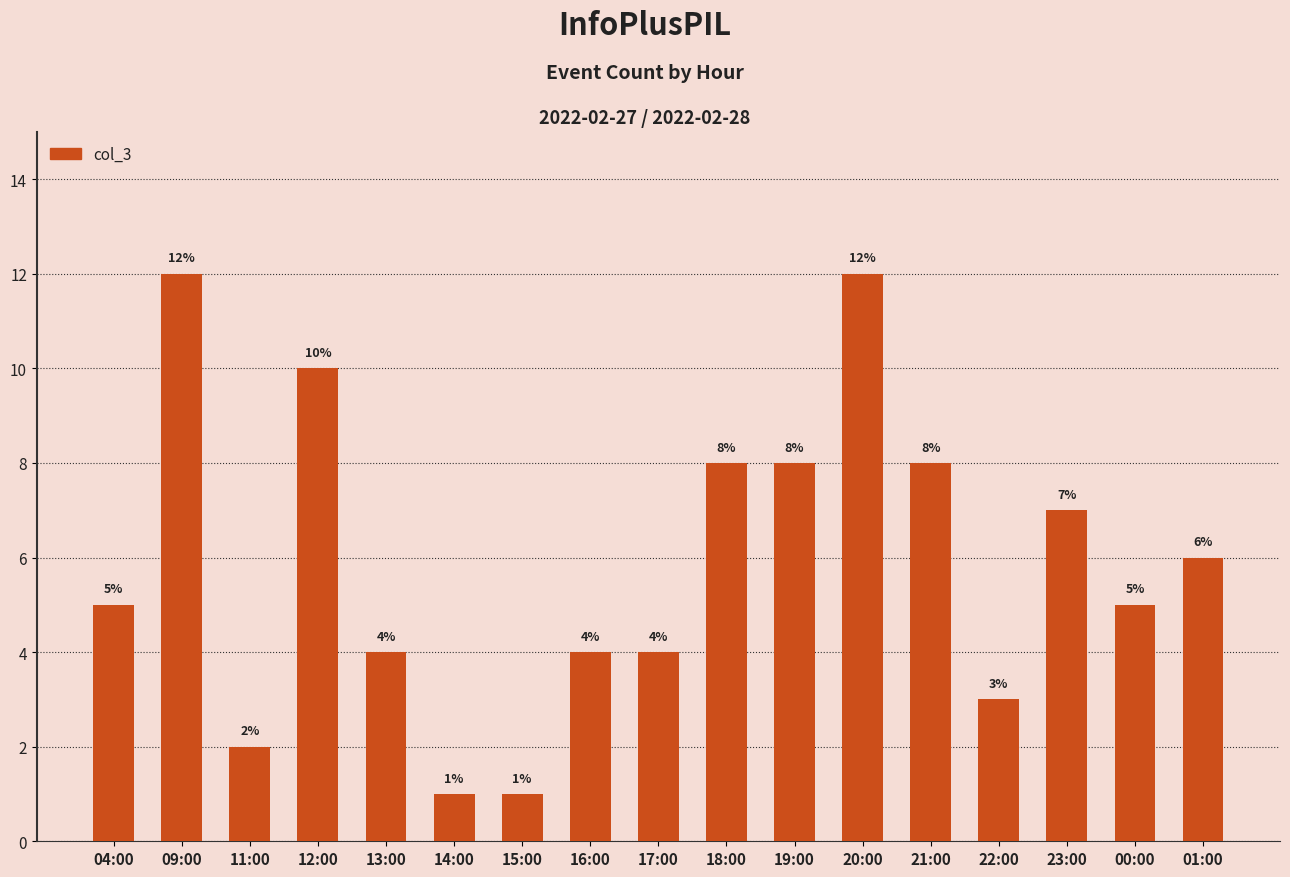

What is the label of the 8th bar from the right?

18:00